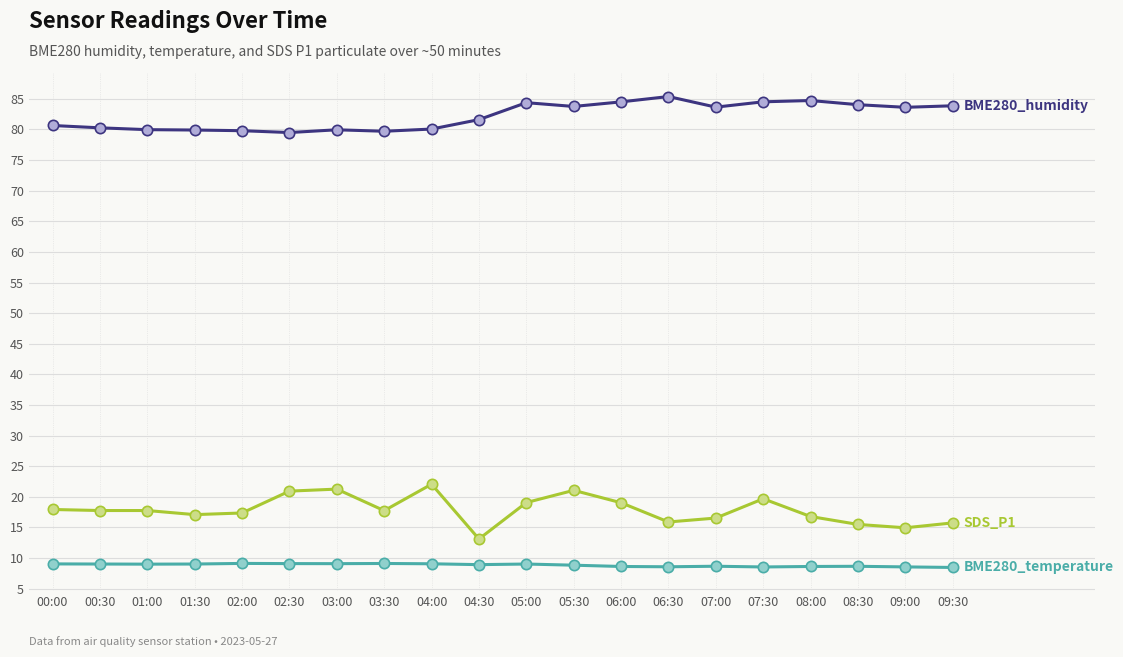

What is the total value across all series at 02:00?

106.3